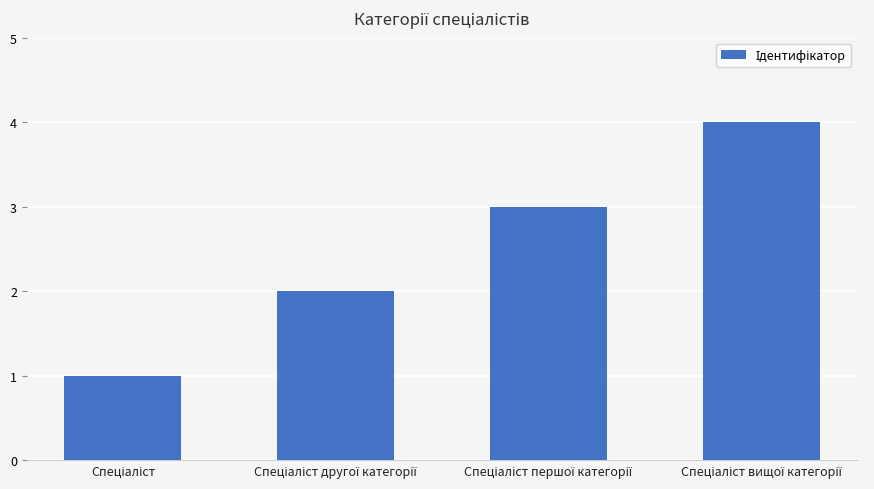

What is the difference between the maximum and minimum values?

3